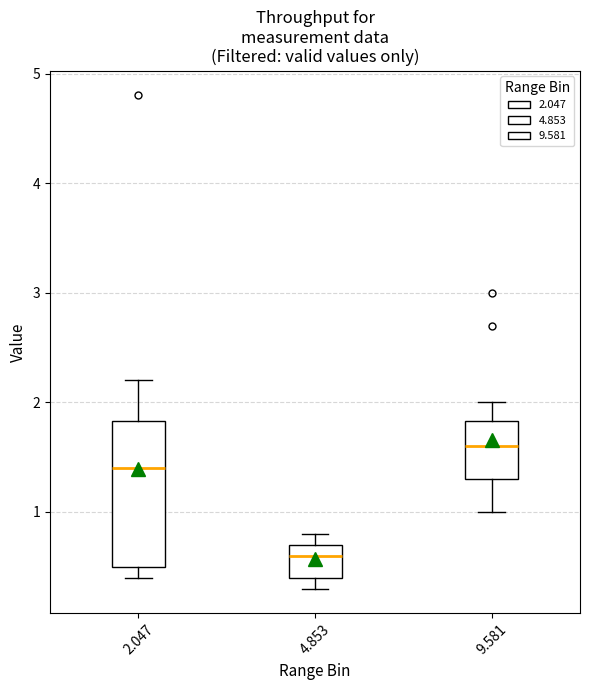

Which box's median line is the lowest?

4.853